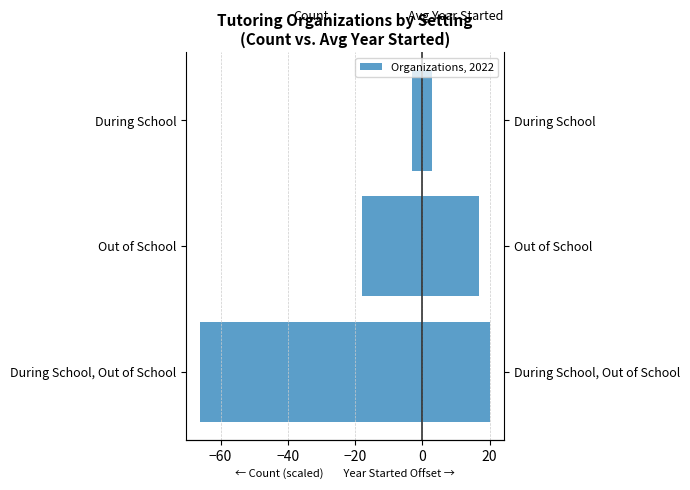

Read the Avg Year - 1990 value at Out of School, to the nearest 10.

20